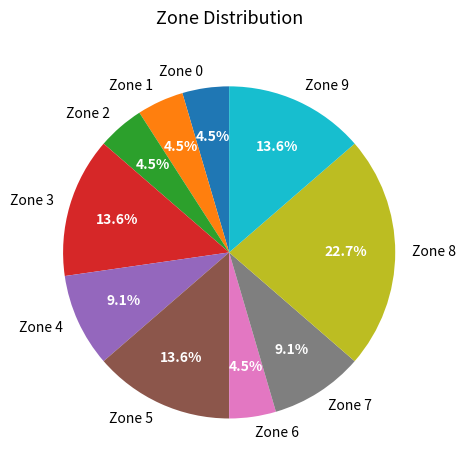

The Zone 4 slice represents 1% of the pie. True or false?

False